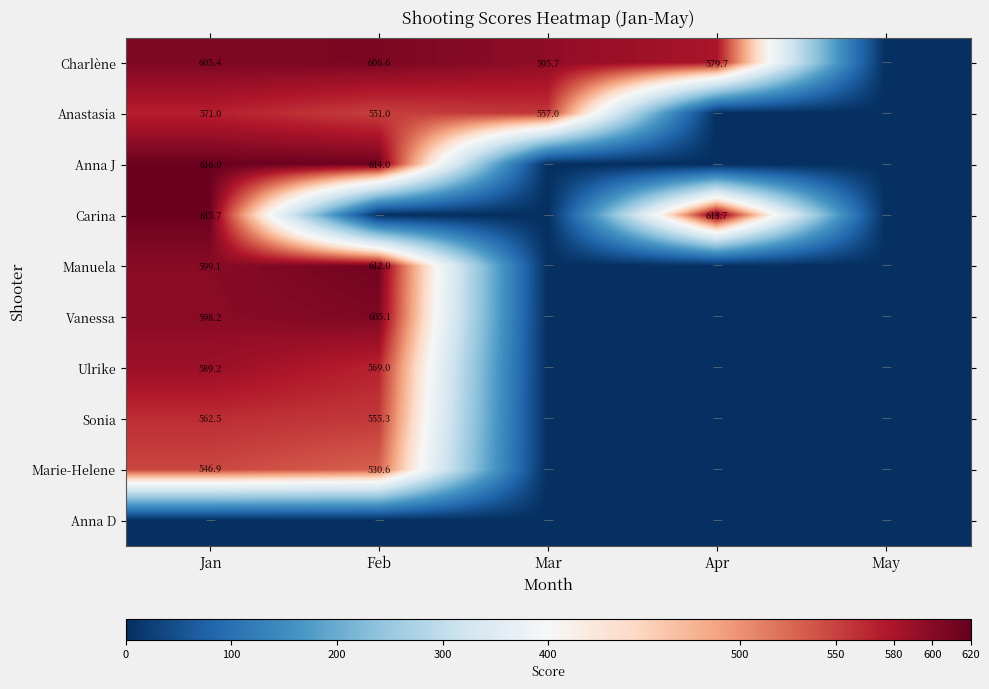

What is the difference between the Ulrike values at Feb and Jan?

20.2